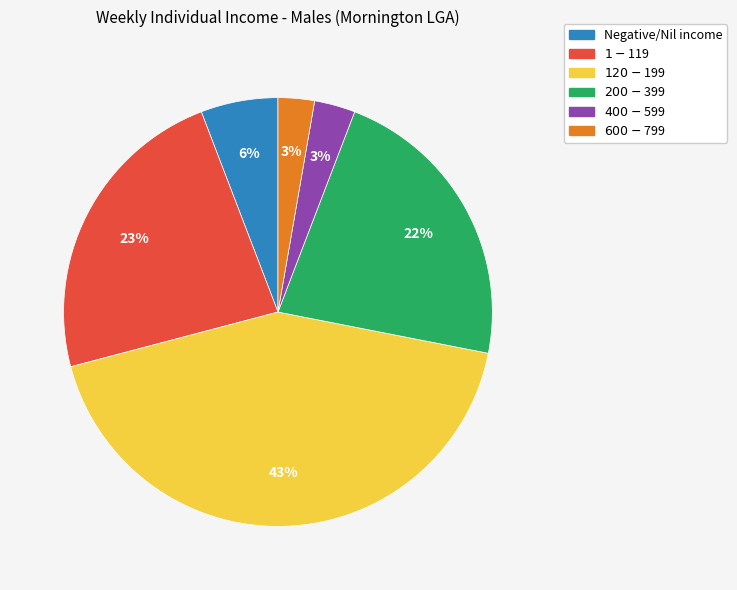

To the nearest percent, what is the average slice percentage?

17%